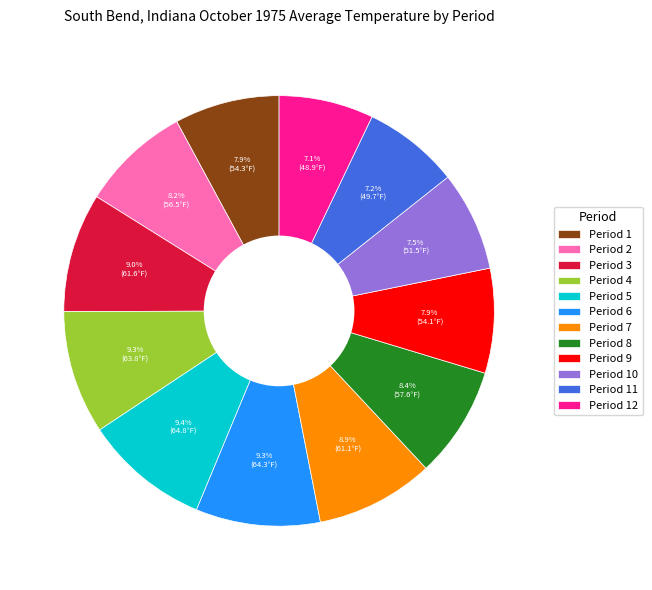

To the nearest percent, what is the average slice percentage?

8%